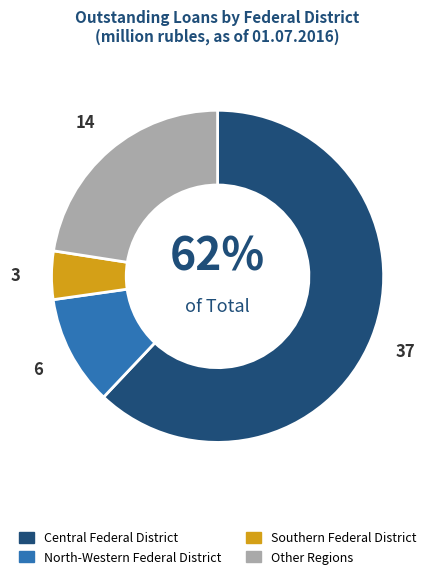

To the nearest percent, what is the difference between the Other Regions and Southern Federal District slice percentages?

18%